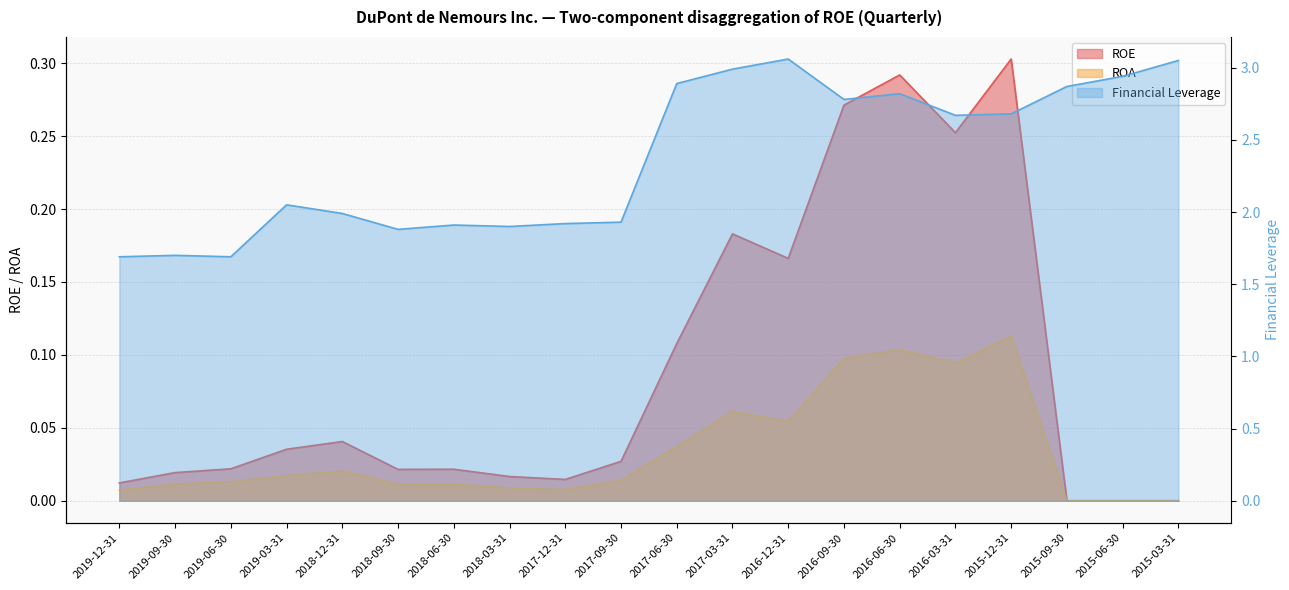

Rank the categories by Financial Leverage value from lowest to highest.

2019-12-31, 2019-06-30, 2019-09-30, 2018-09-30, 2018-03-31, 2018-06-30, 2017-12-31, 2017-09-30, 2018-12-31, 2019-03-31, 2016-03-31, 2015-12-31, 2016-09-30, 2016-06-30, 2015-09-30, 2017-06-30, 2015-06-30, 2017-03-31, 2015-03-31, 2016-12-31